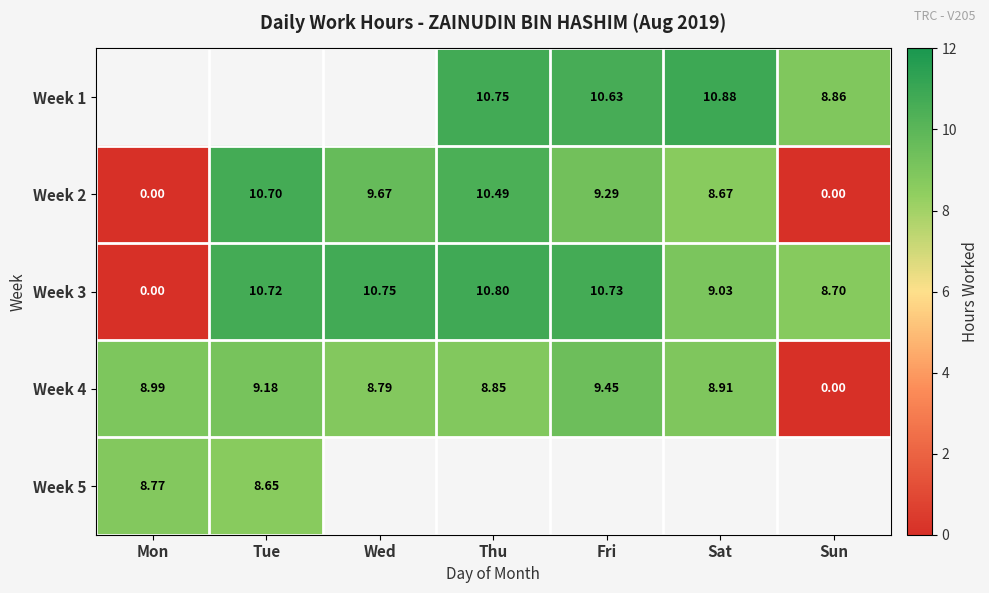

Which category has the highest value across all series?

Sat